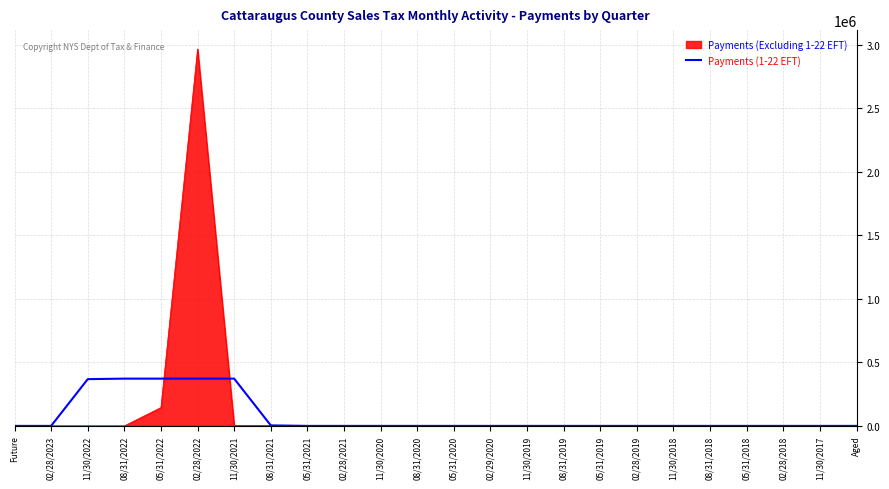

How many categories are shown in the chart?

24